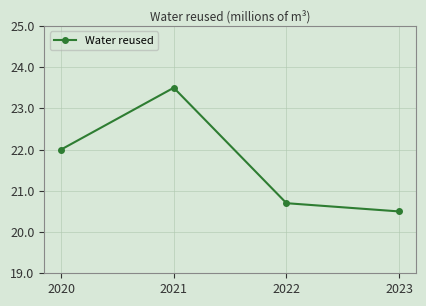

Count the values in the range 20 to 23.

3